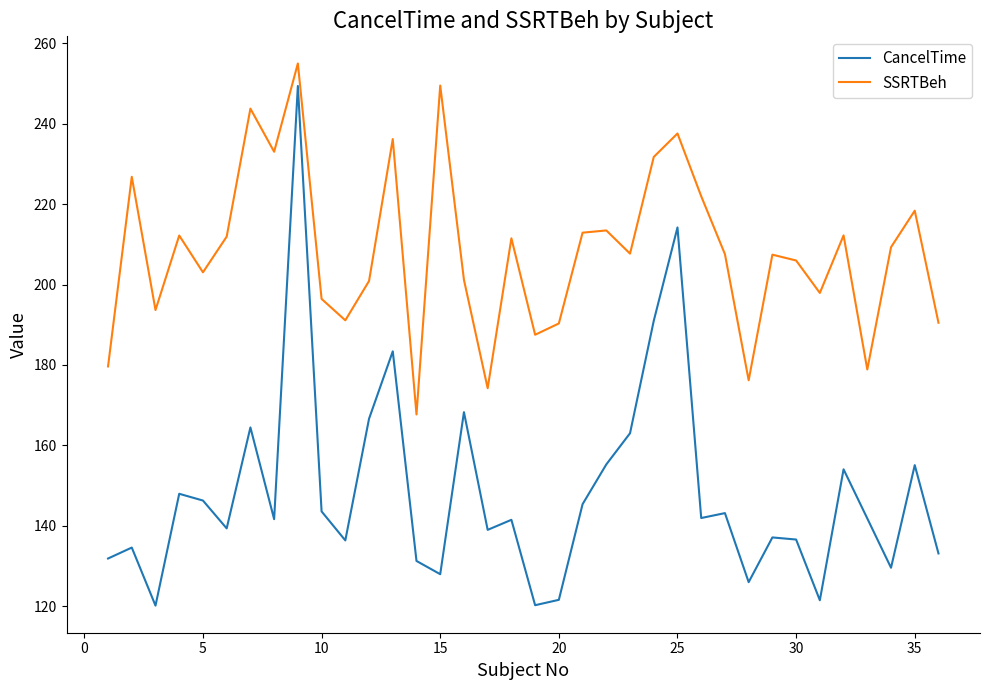

What is the sum of all CancelTime values?

5343.8